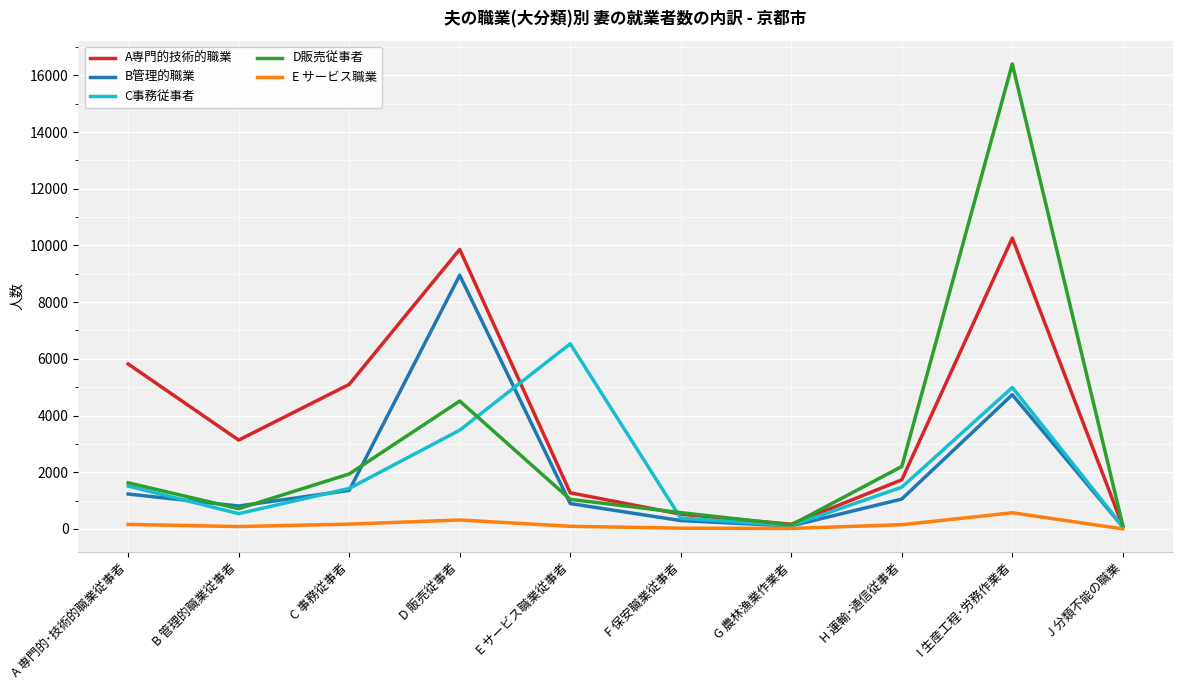

At which category is the sum across all series the highest?

I 生産工程･労務作業者